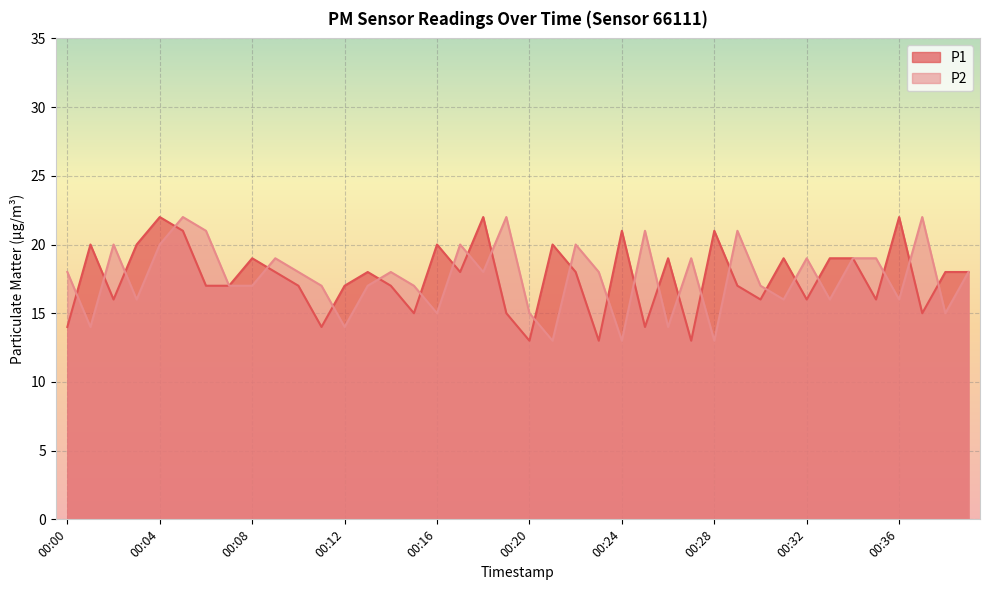

In P1, how many points are lower than both neighbors (excluding endpoints)?

12